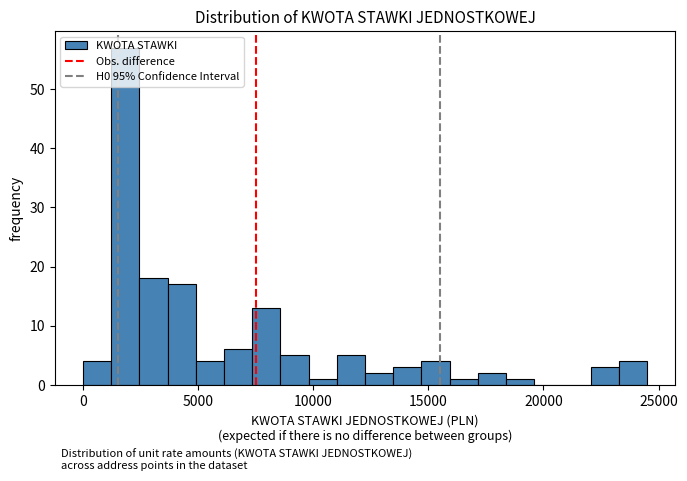

Around what value on the x-axis is the tallest bar? Give the approximate position of its centre, as read against the axis.

2000